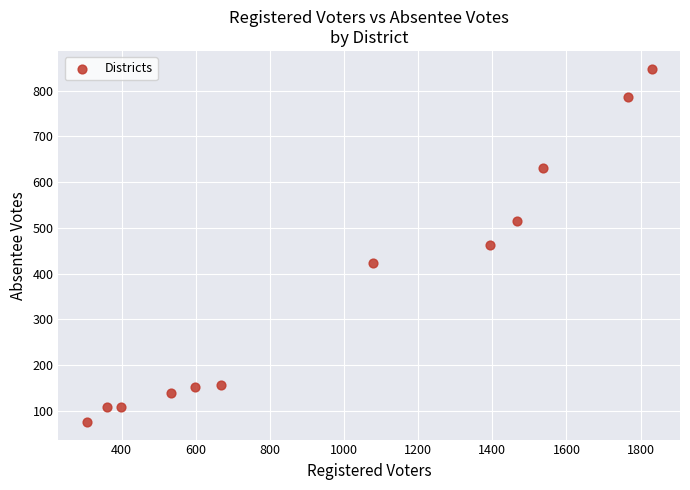

What is the range of Y values (max minus min)?

772